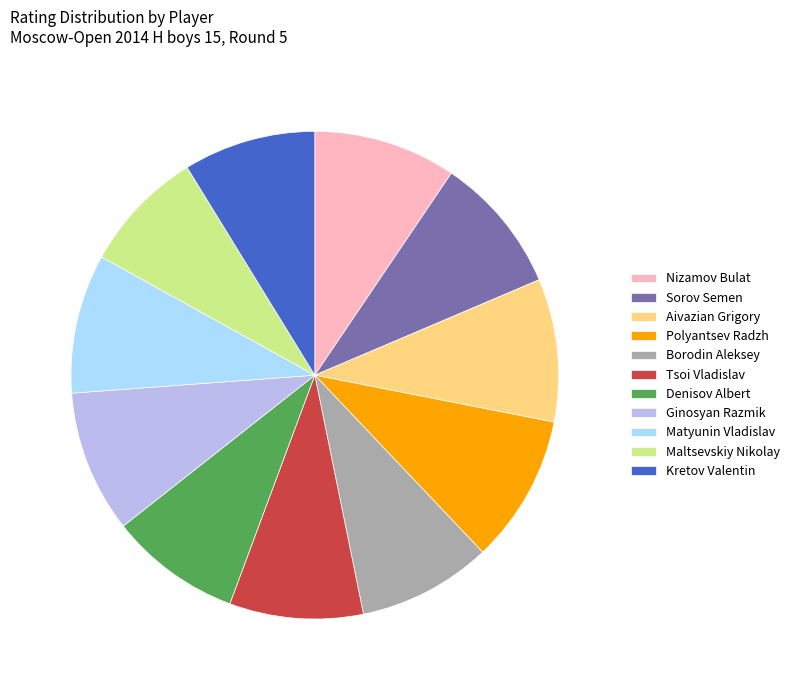

Which has a higher value, Ginosyan Razmik or Kretov Valentin?

Ginosyan Razmik